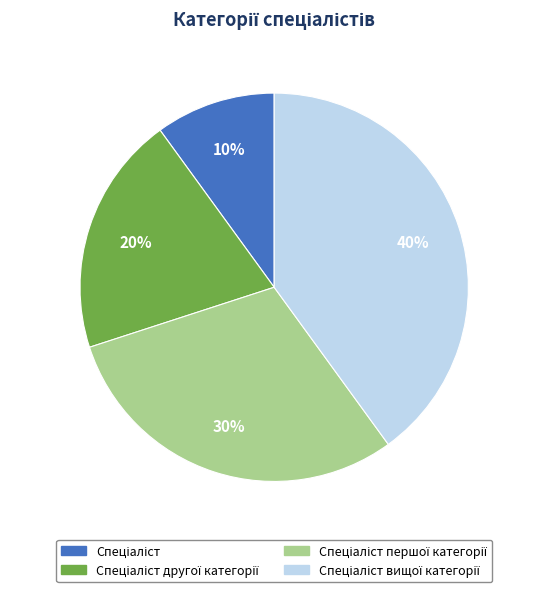

Is there a majority slice in this chart?

No